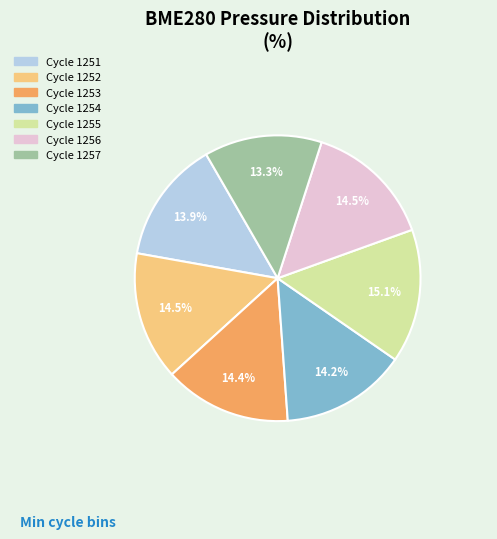

Is there a majority slice in this chart?

No